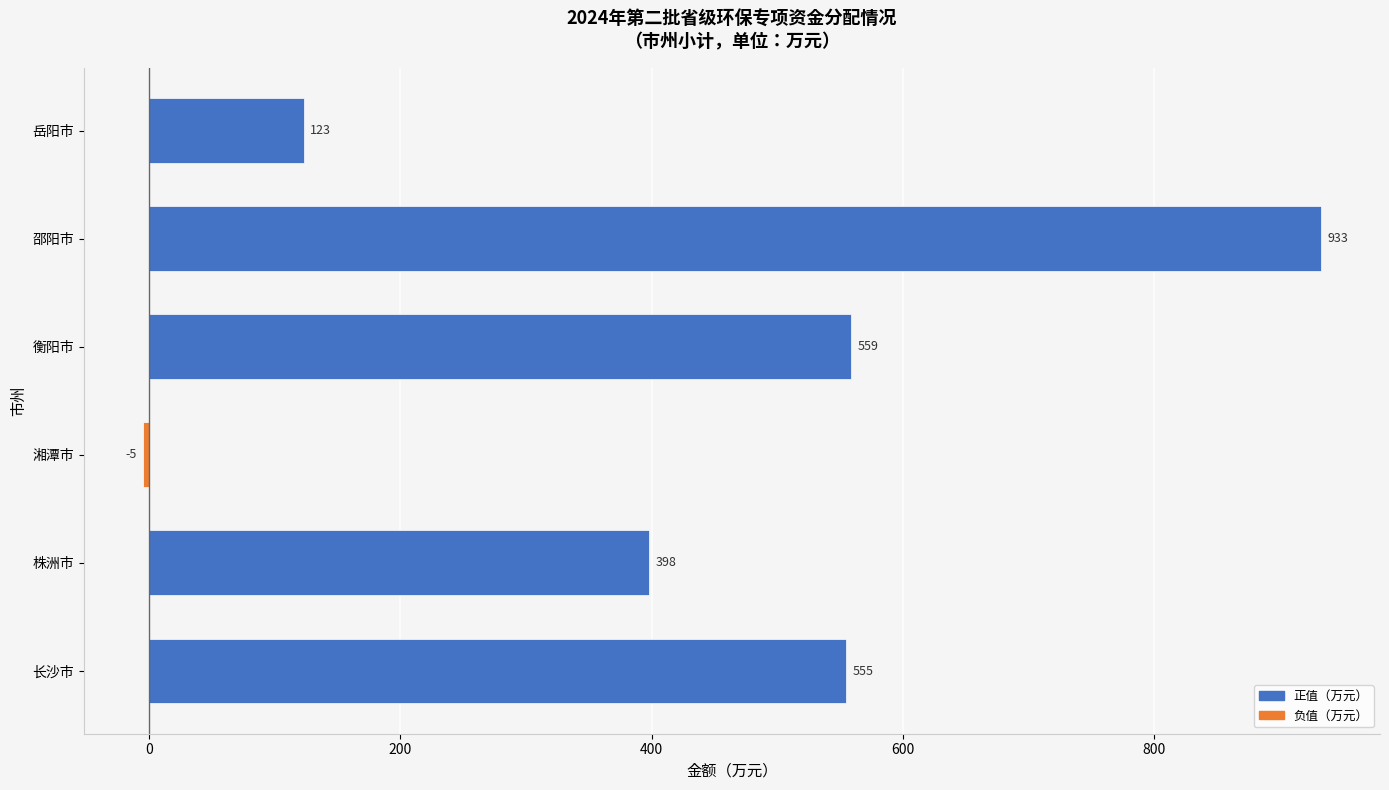

List the labels in order of value, smallest first.

湘潭市, 岳阳市, 株洲市, 长沙市, 衡阳市, 邵阳市